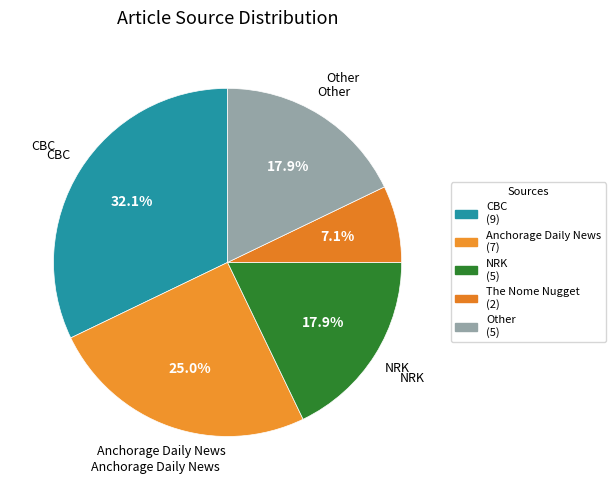

Count the number of slices in the pie.

5